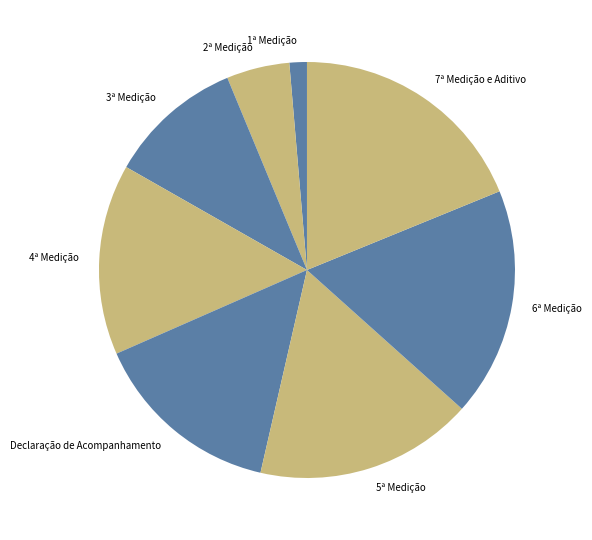

The 3ª Medição slice represents 11% of the pie. True or false?

True